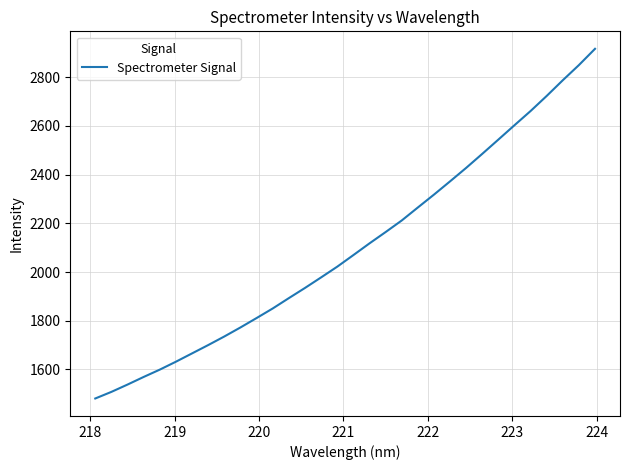

What is the maximum value shown in the chart?

2916.6